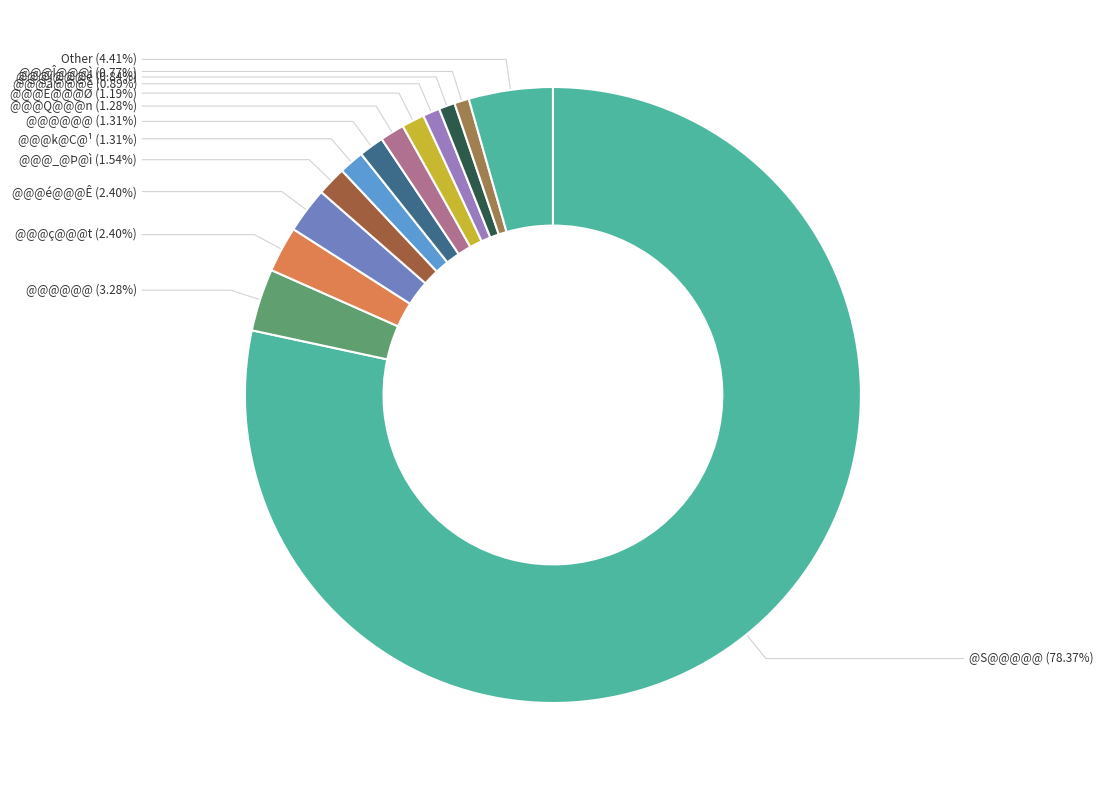

How many segments does this pie chart have?

13